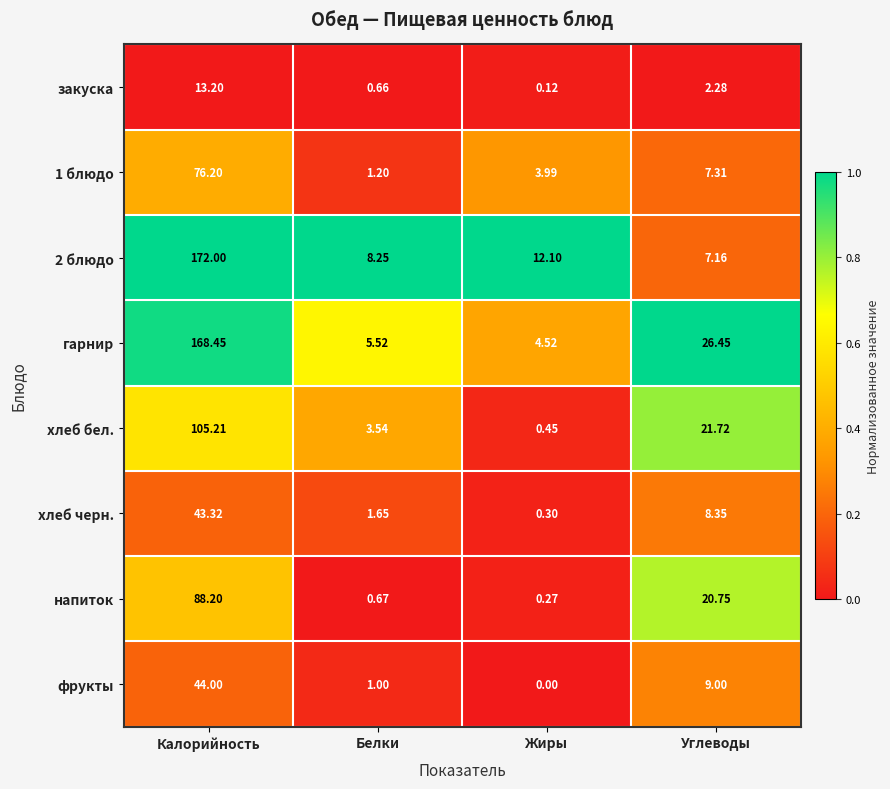

Rank the categories by хлеб бел. value from highest to lowest.

Калорийность, Углеводы, Белки, Жиры